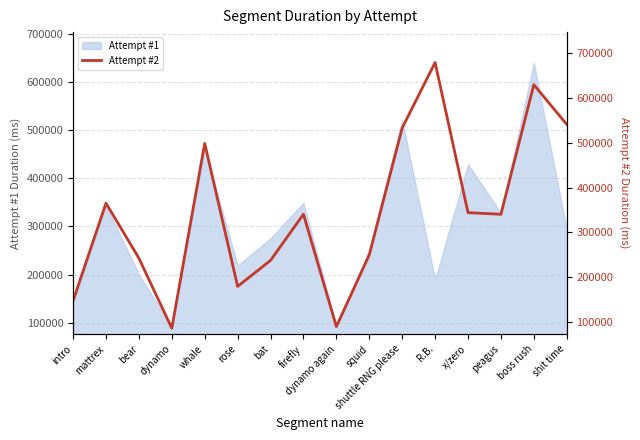

What position from the left is shit time?

16